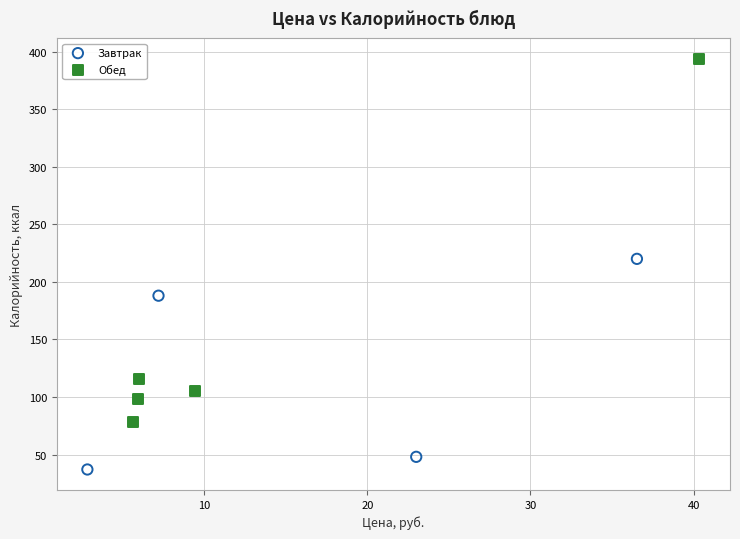

Which series reaches the minimum Y coordinate?

Завтрак